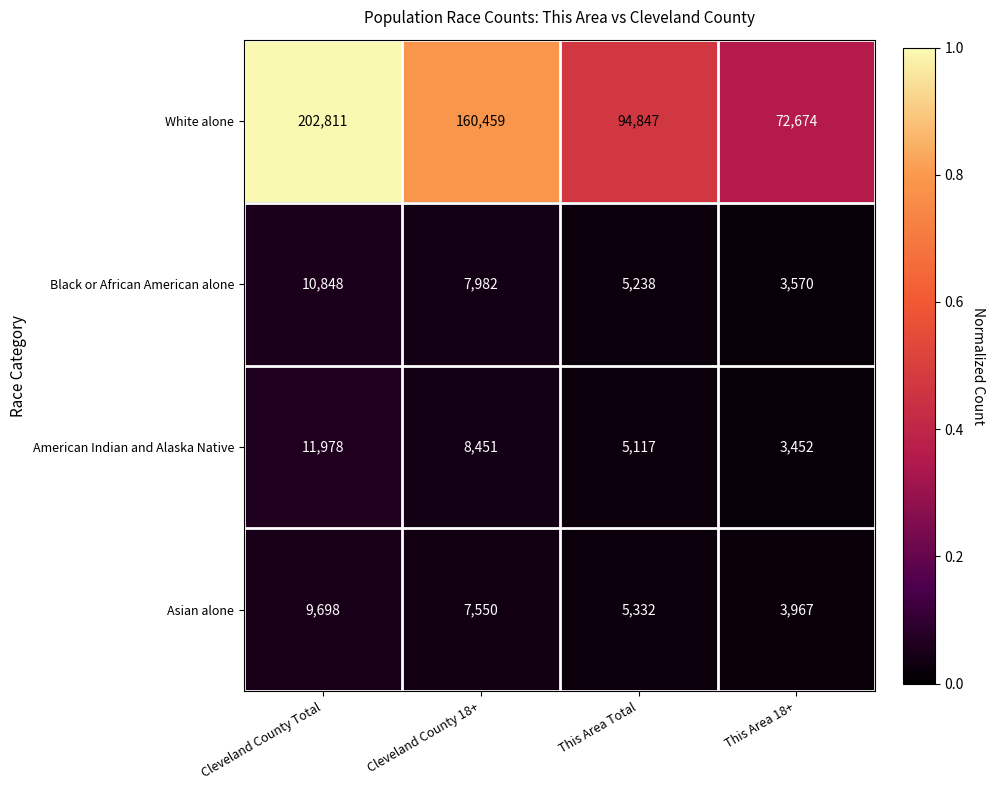

True or false: American Indian and Alaska Native has a value of 8451 at Cleveland County 18+.

True